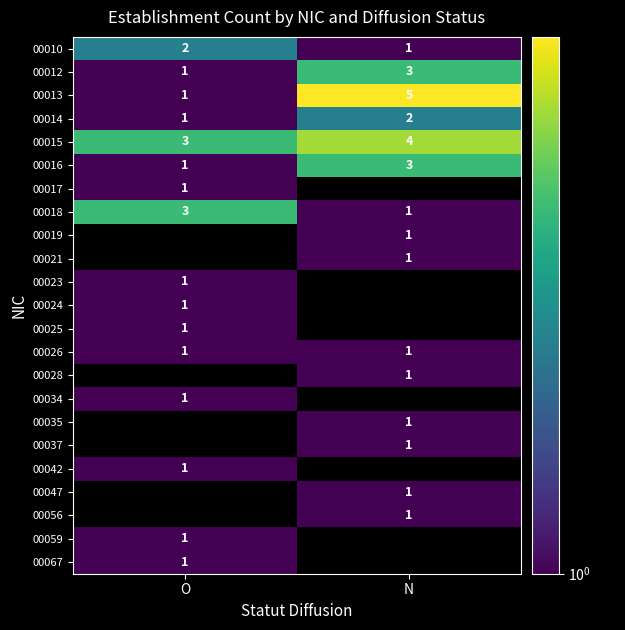

What is the smallest value displayed?

1.0